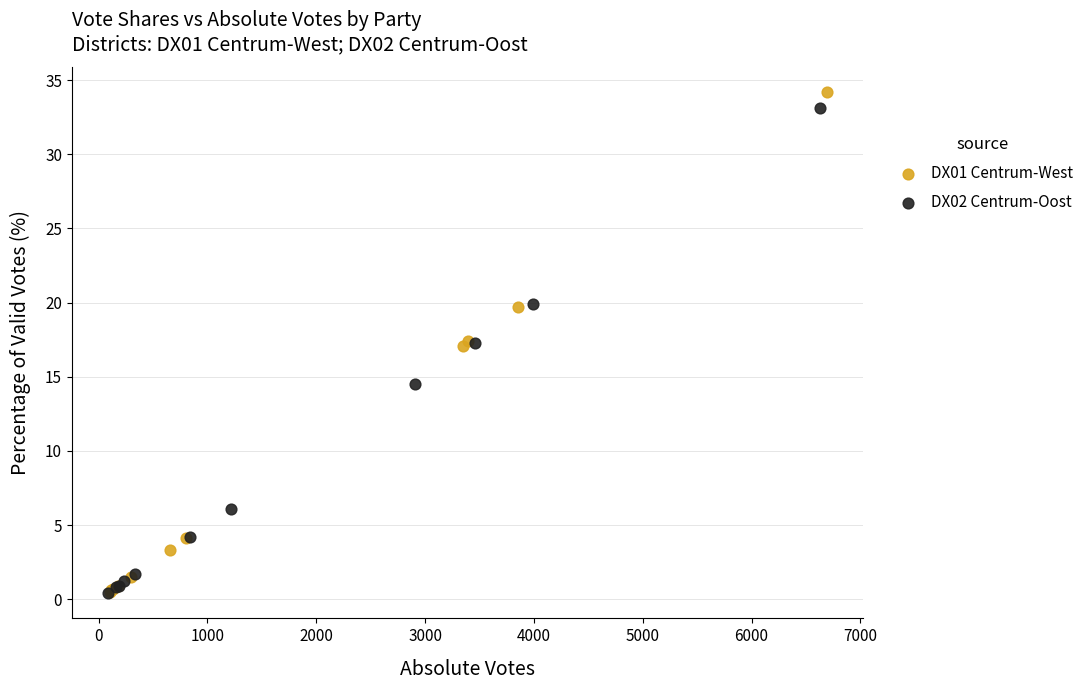

Which series has the widest spread of Y values?

DX01 Centrum-West